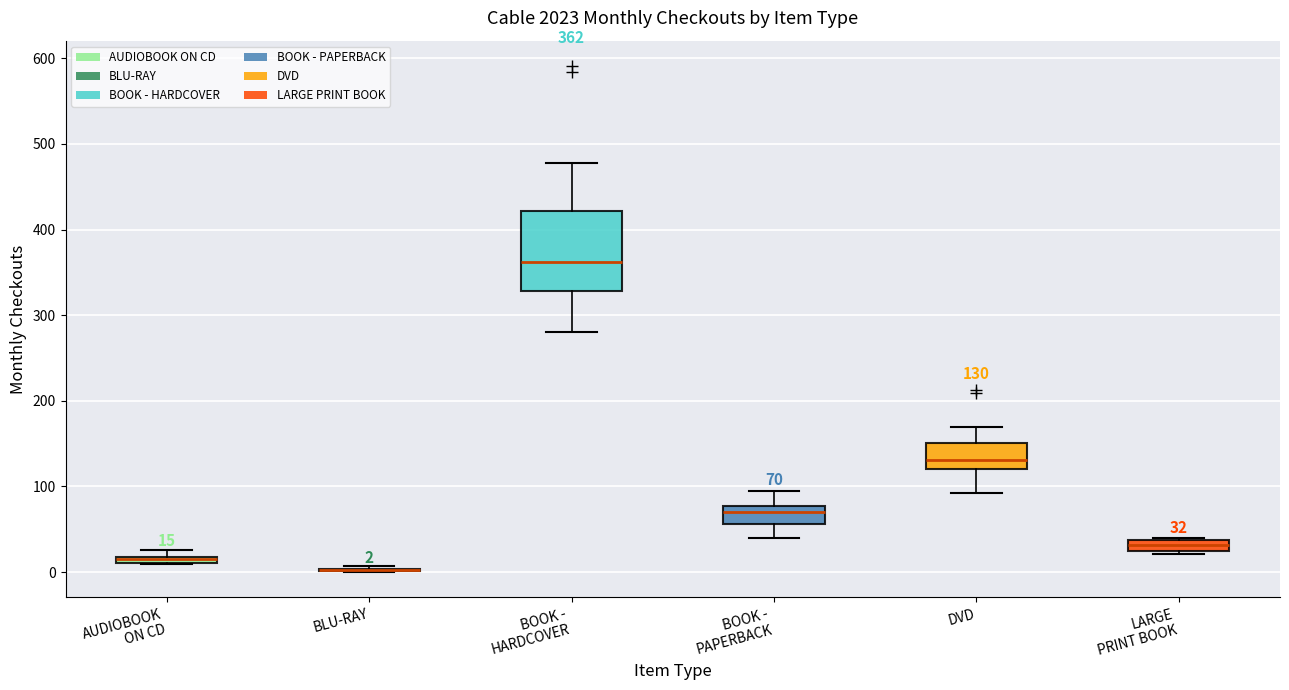

Which box is the tallest, from its lower edge to its upper edge?

BOOK - HARDCOVER